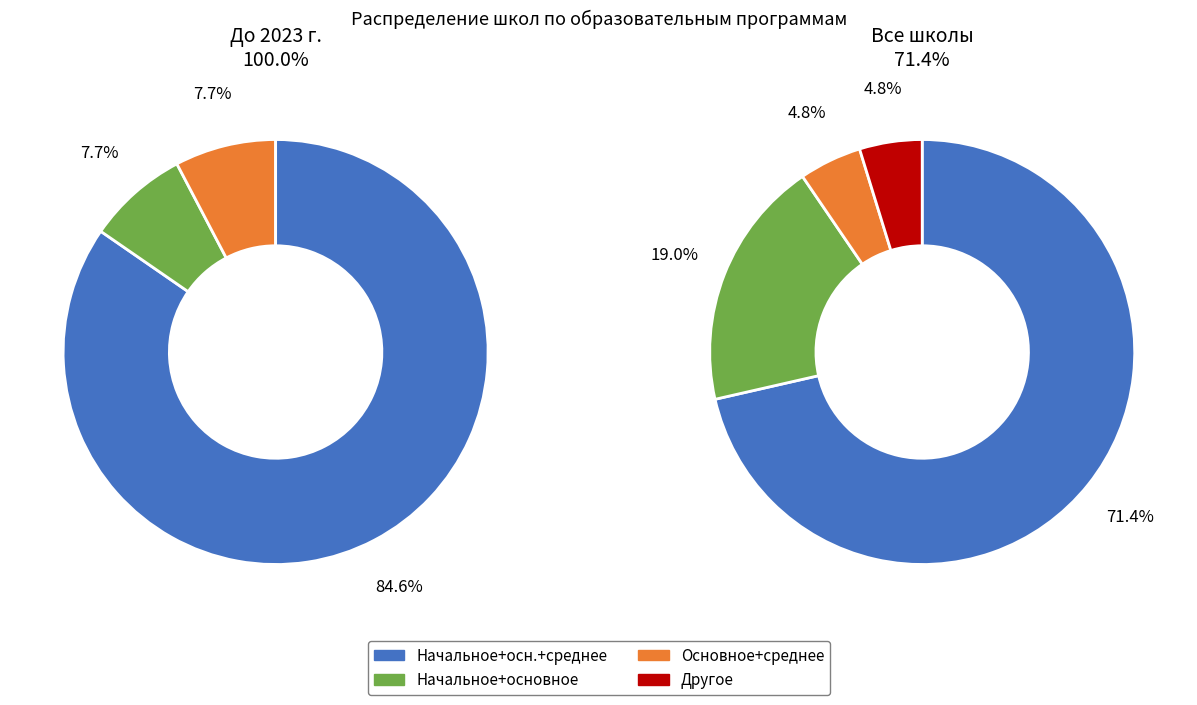

What is the majority slice?

Начальное общее, основное общее, среднее общее